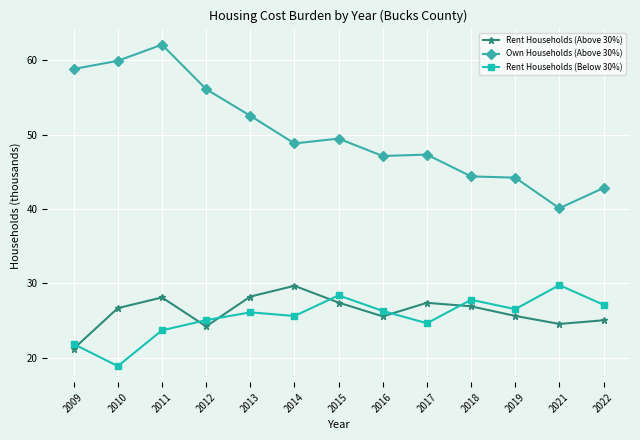

Is the value of Own Households (Above 30%) at 2017 greater than the value of Rent Households (Below 30%) at 2022?

Yes